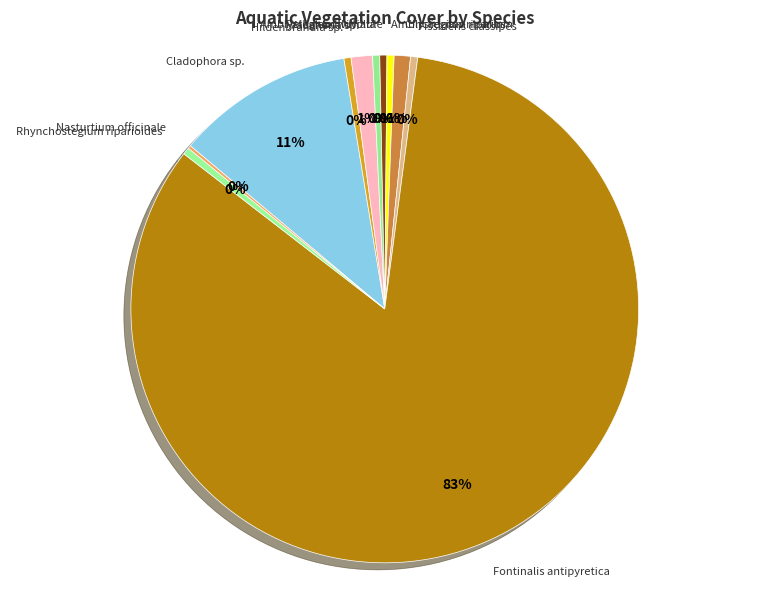

Which slice is the largest?

Fontinalis antipyretica